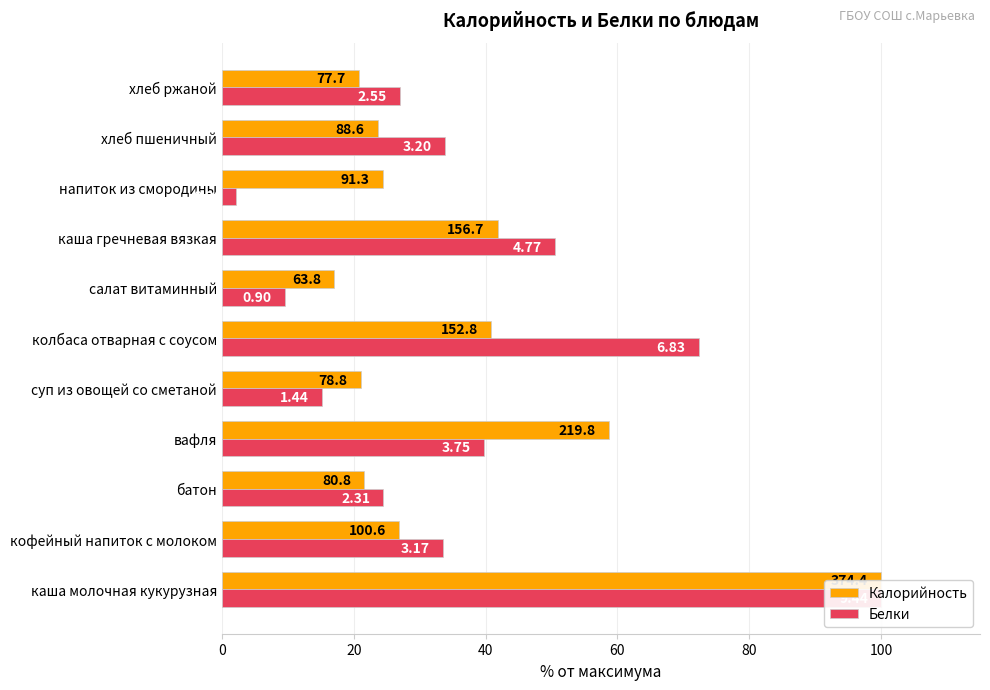

True or false: Белки has a value of 33.9 at хлеб пшеничный.

True